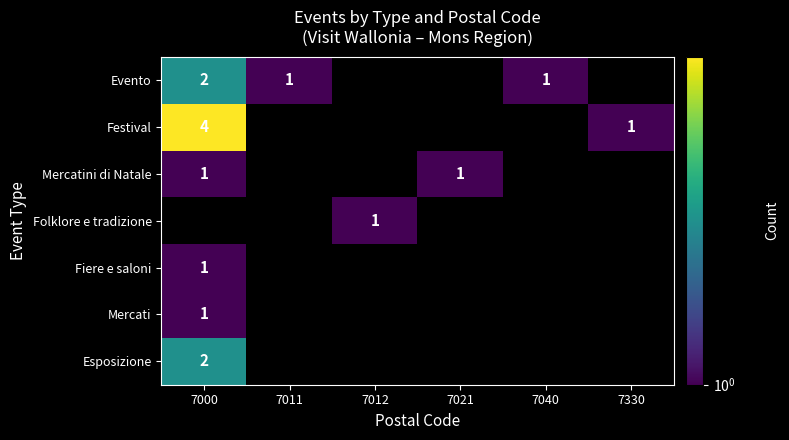

The Evento series shows 3 at 7000. True or false?

False